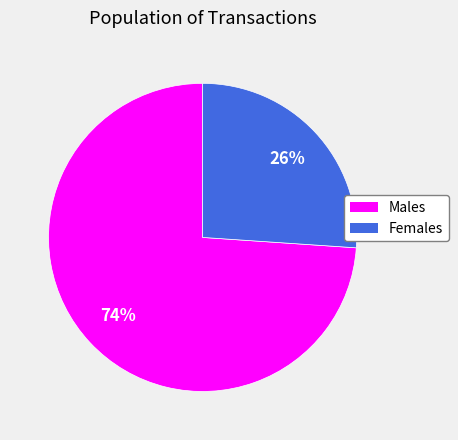

Is there any slice that represents more than half of the pie?

Yes